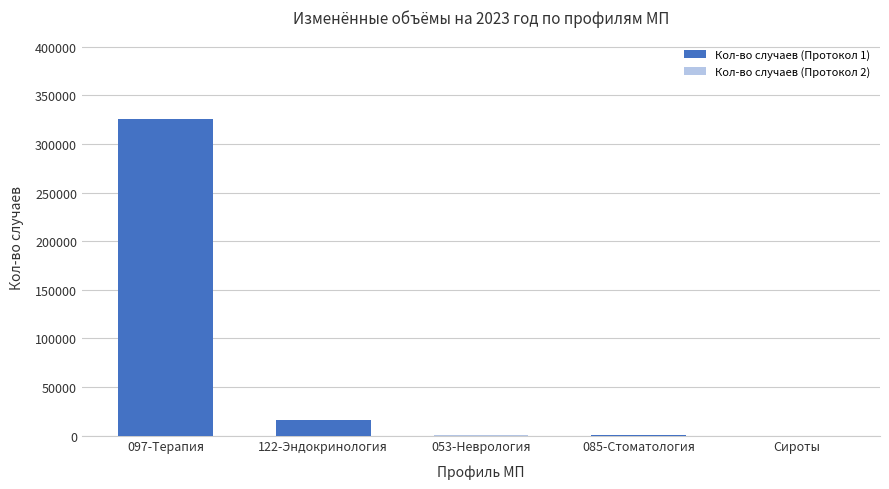

Which label corresponds to the largest value in the chart?

097-Терапия